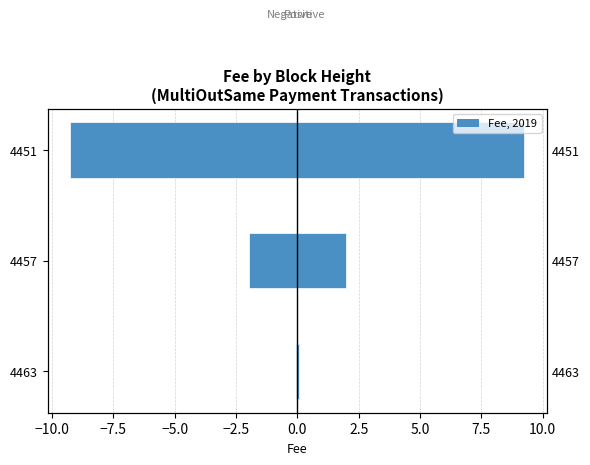

Reading left to right, transcribe all the data shown in this chart.

Fee: 0.1	2.0	9.3
Fee (mirrored): -0.1	-2.0	-9.3